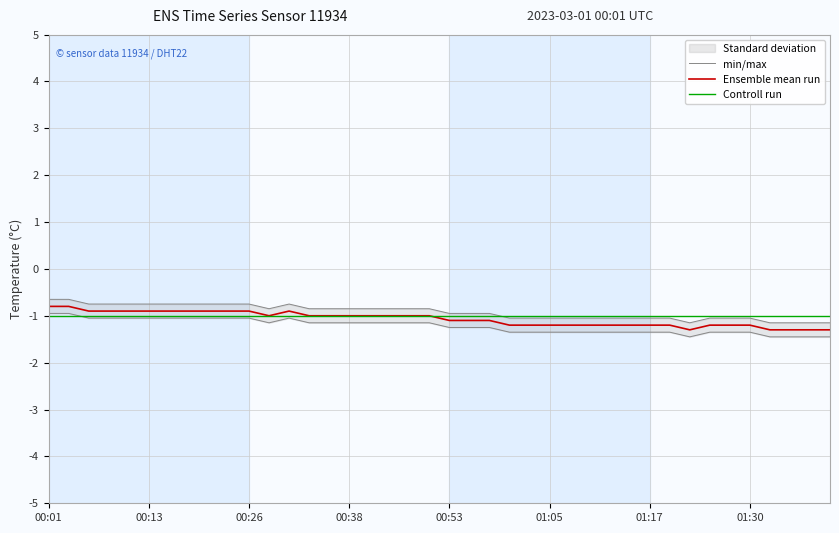

What is the value of the Ensemble mean run point at the 16th from the left?

-1.0